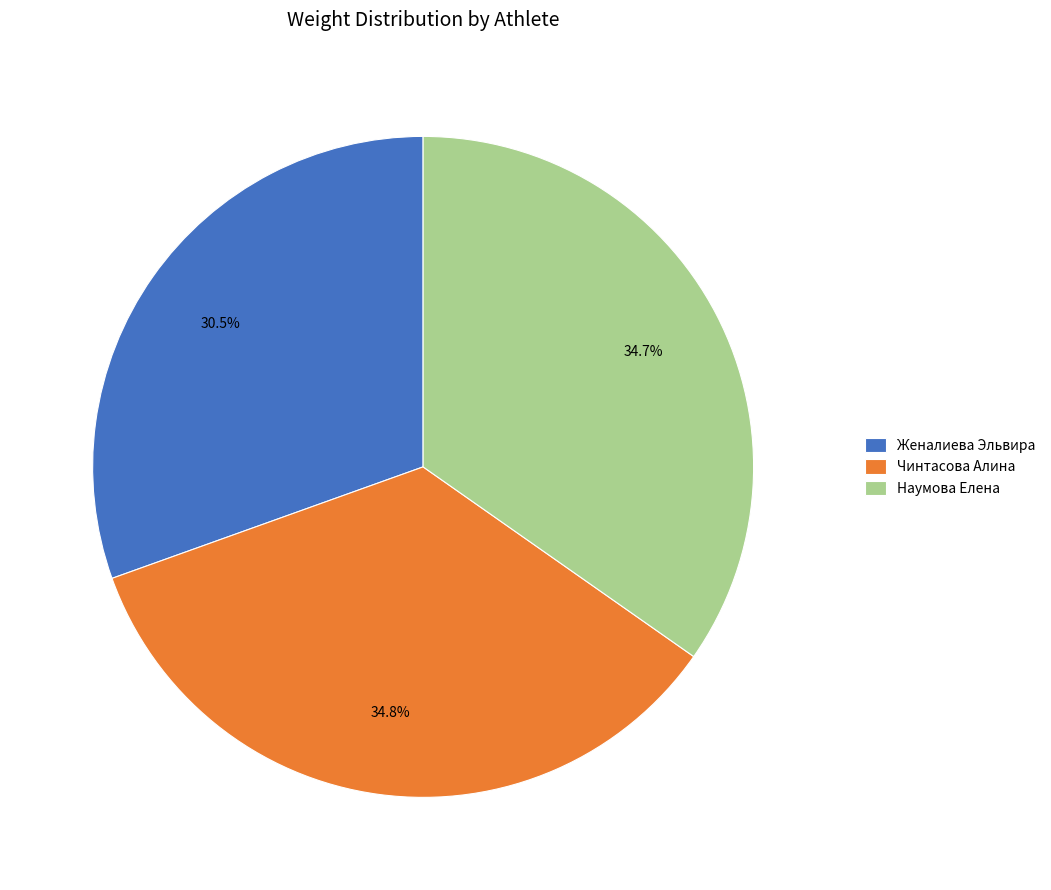

Which slice is the smallest?

Женалиева Эльвира